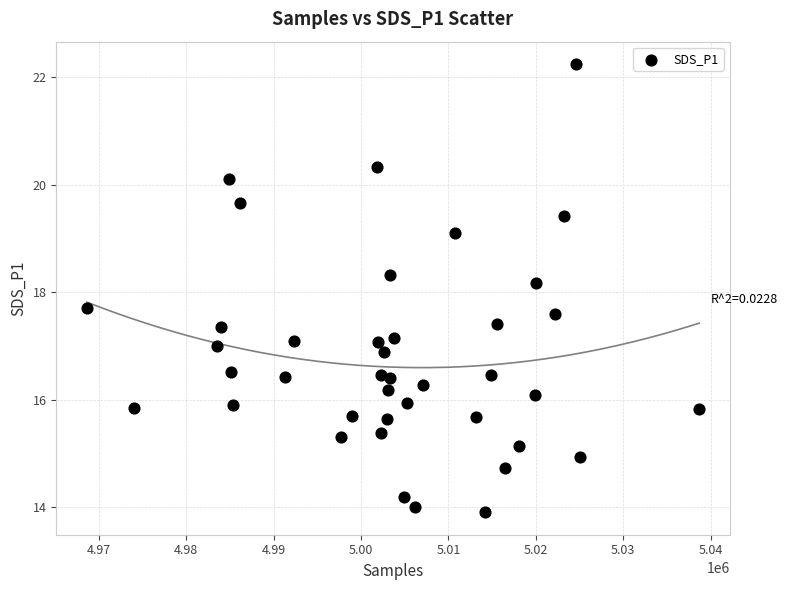

What is the range of X values (max minus min)?

70052.0